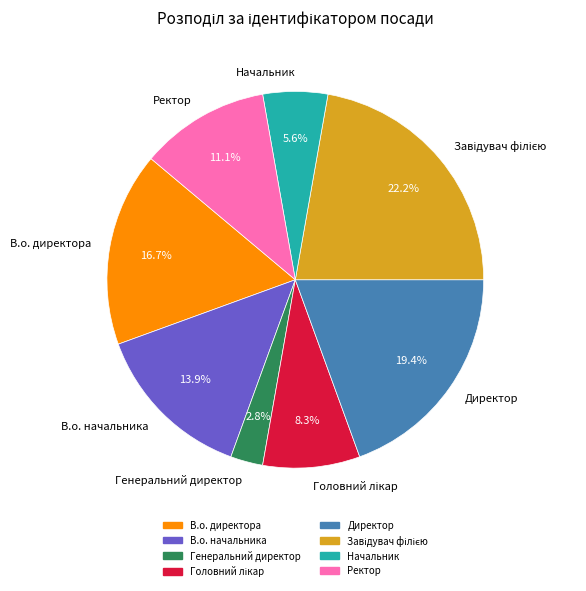

To the nearest percent, what is the combined percentage of Директор and В.о. директора?

36%